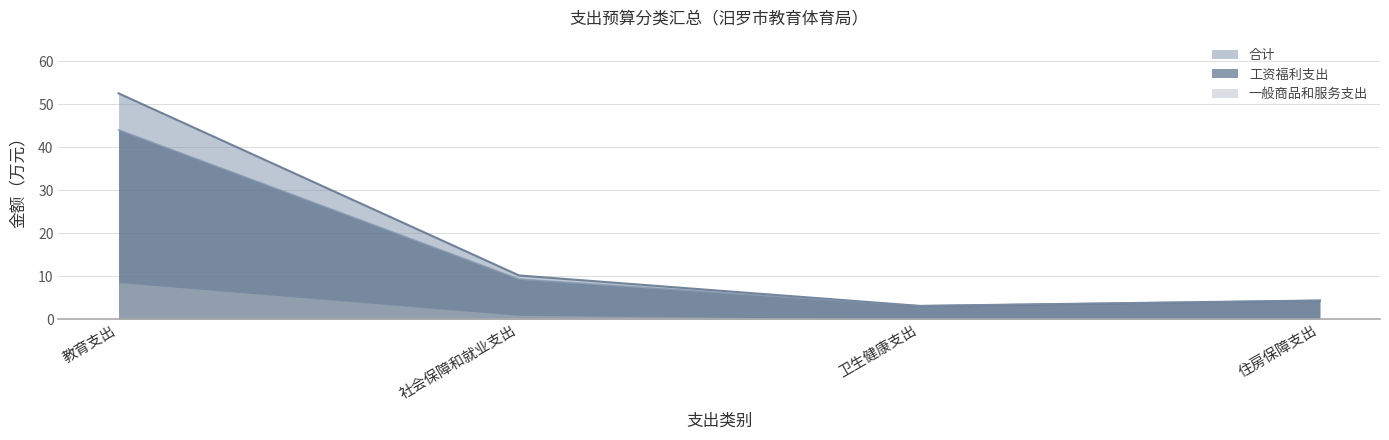

What are all the series names shown in the legend?

合计, 工资福利支出, 一般商品和服务支出